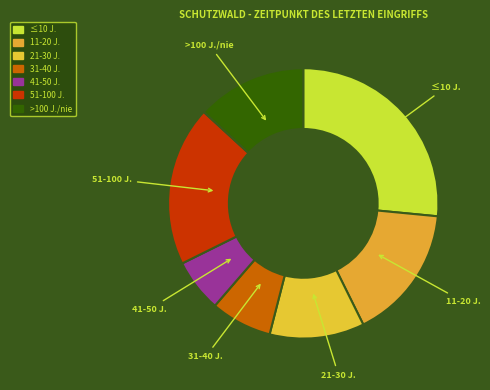

Is there any slice that represents more than half of the pie?

No